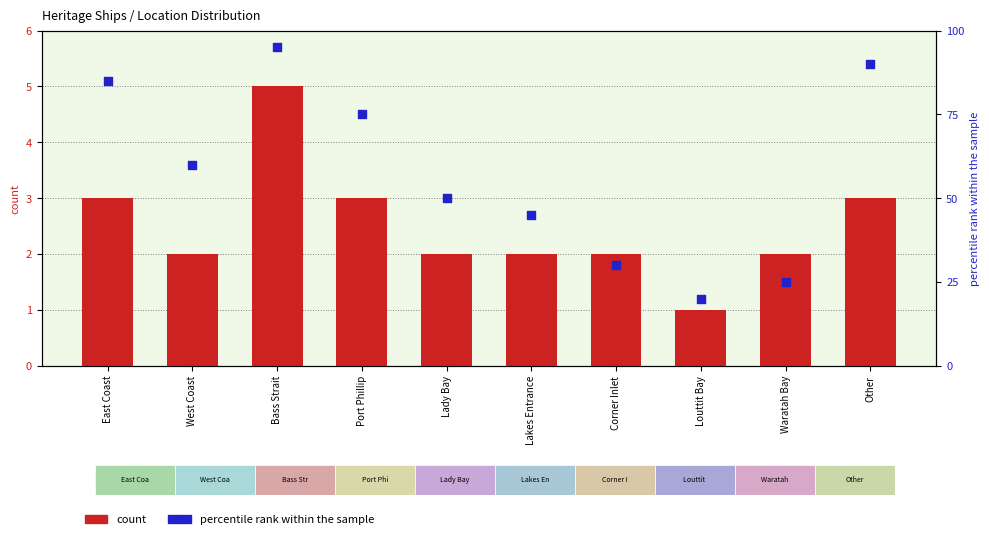

What are all the series names shown in the legend?

count, percentile rank within the sample